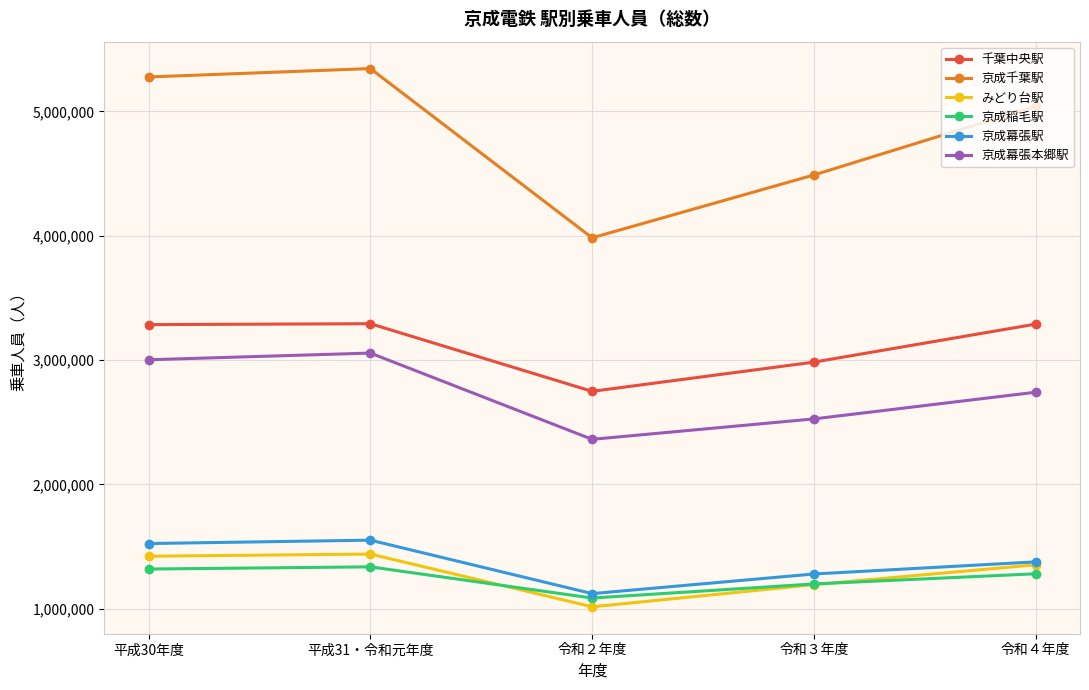

The value of 千葉中央駅 at 令和３年度 is 5038412. True or false?

False